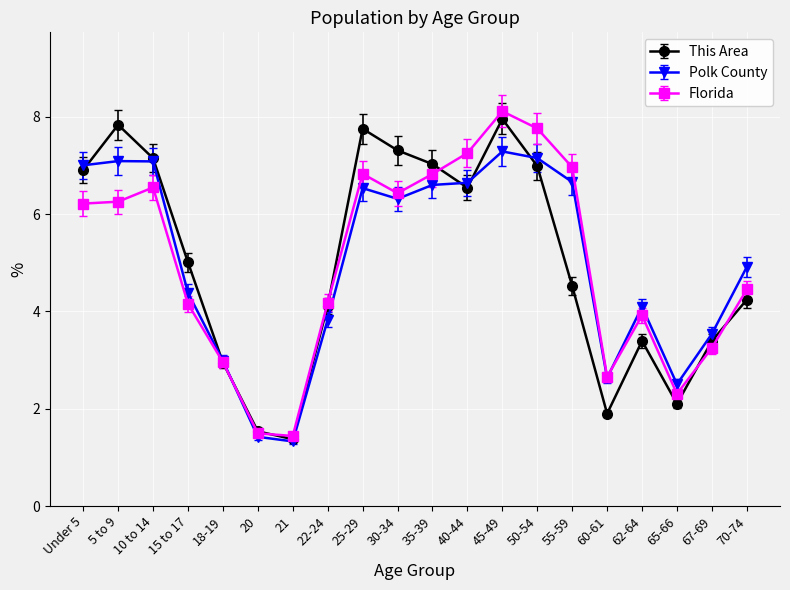

True or false: Polk County has more than 2 points higher than both neighbors.

True